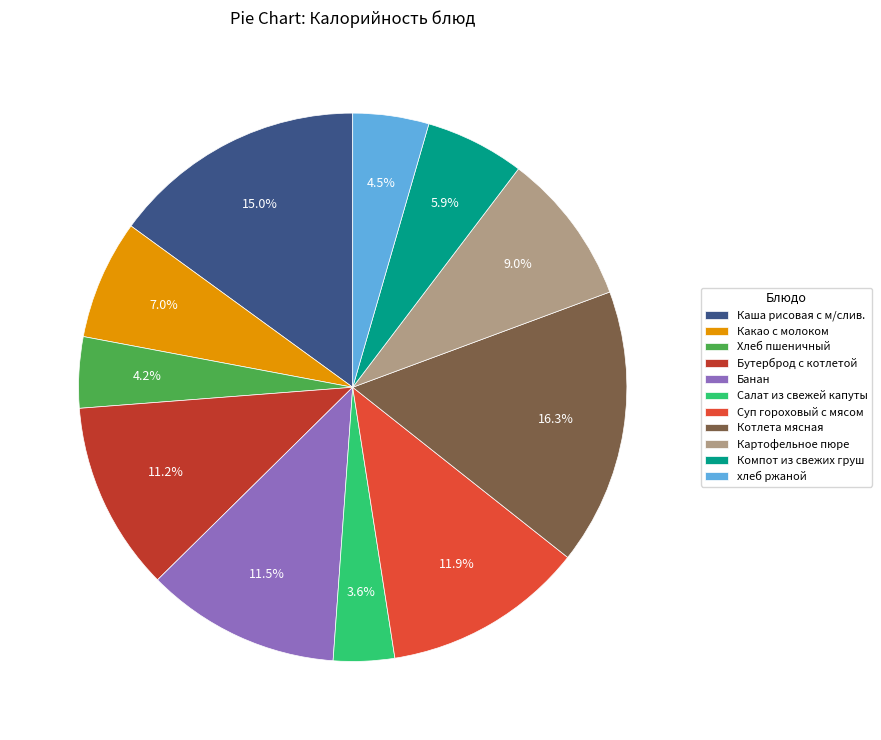

What is the ratio of the value at Салат из свежей капуты to the value at Котлета мясная?

0.2